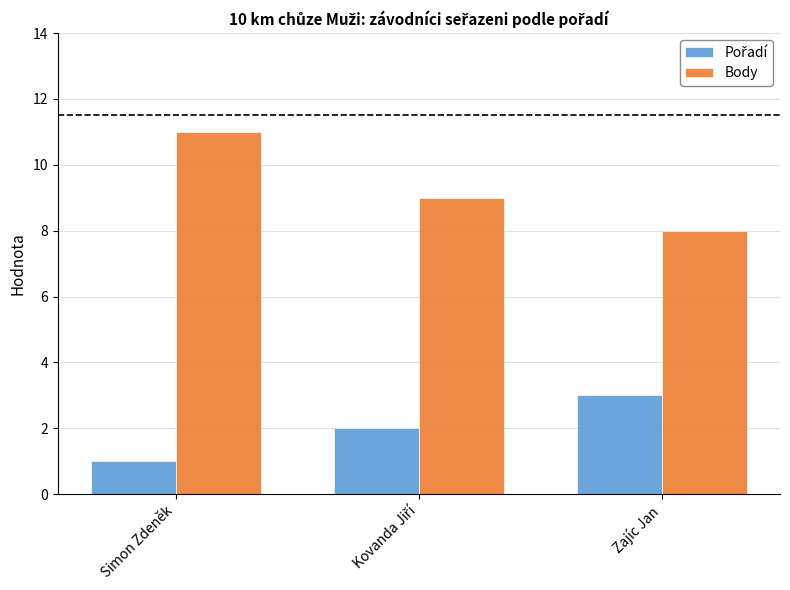

What is the difference between the maximum and minimum values in the Body series?

3